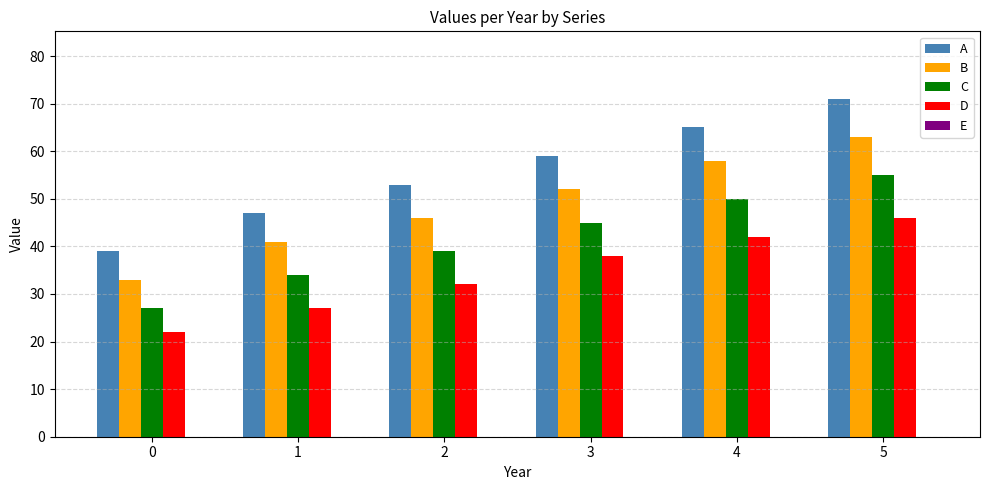

Are the bars horizontal?

No